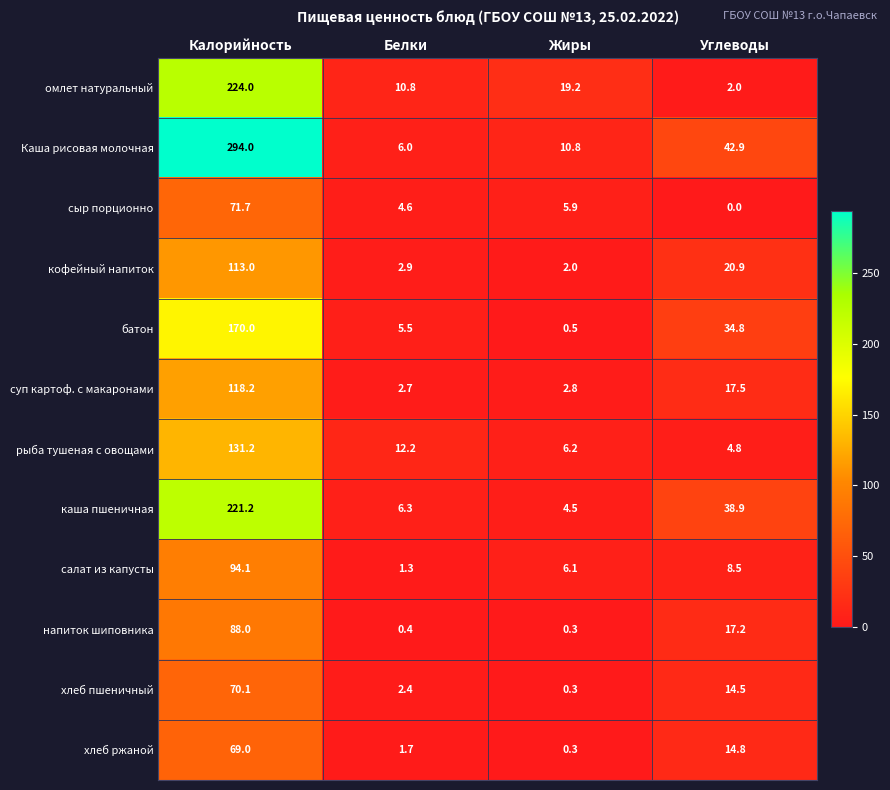

What is the minimum value for Каша рисовая молочная?

6.0